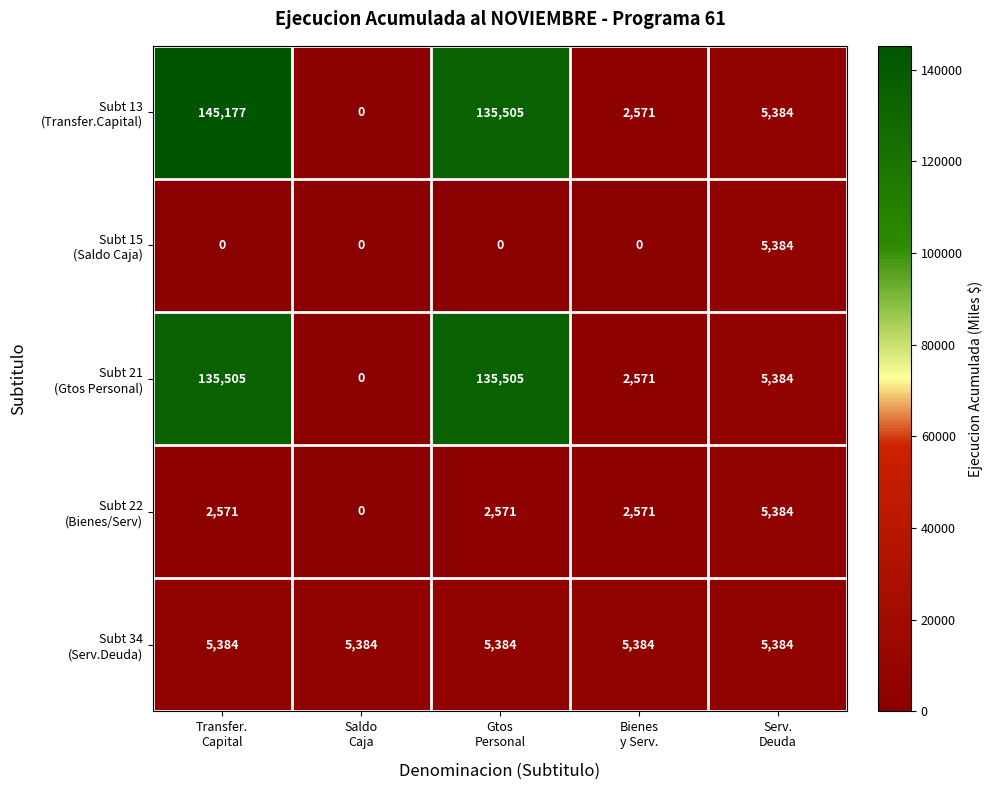

Count the number of data series in this chart.

5